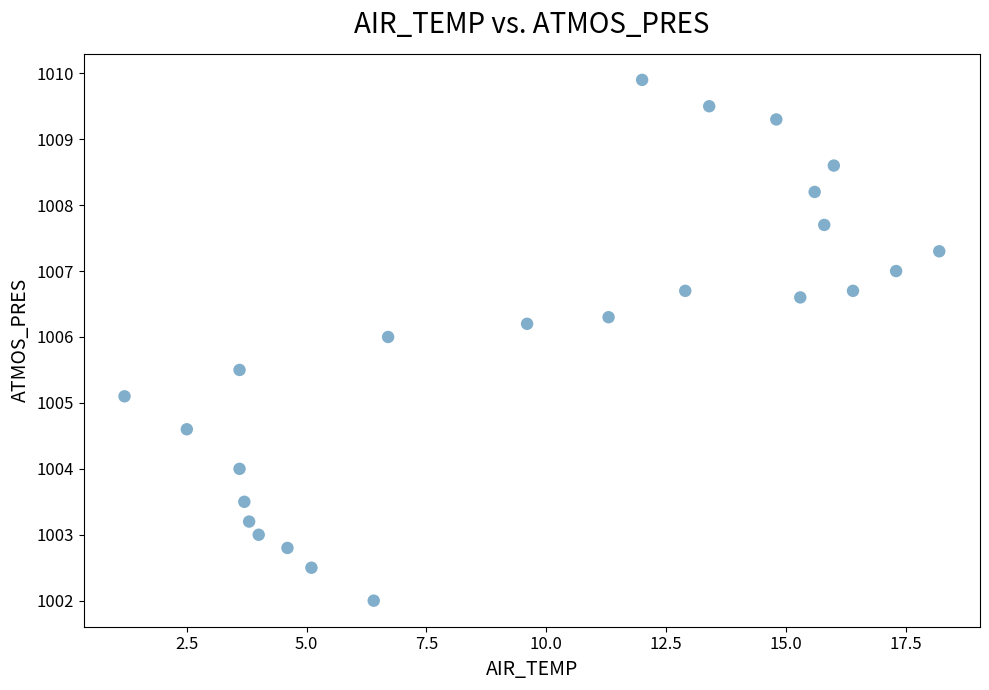

What Y value in the scatter plot is closest to 1005?

1005.1